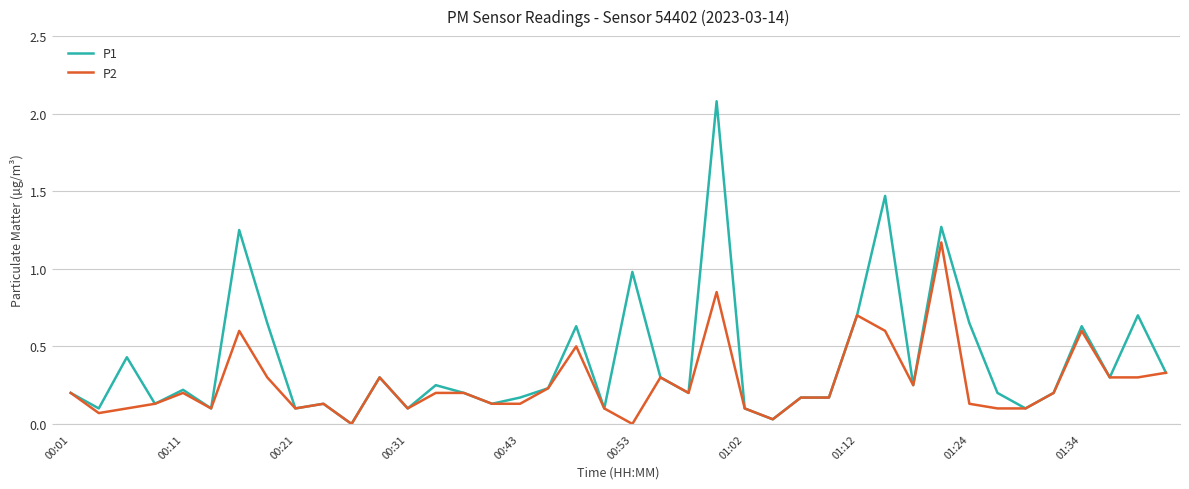

Does the chart have visible grid lines?

Yes